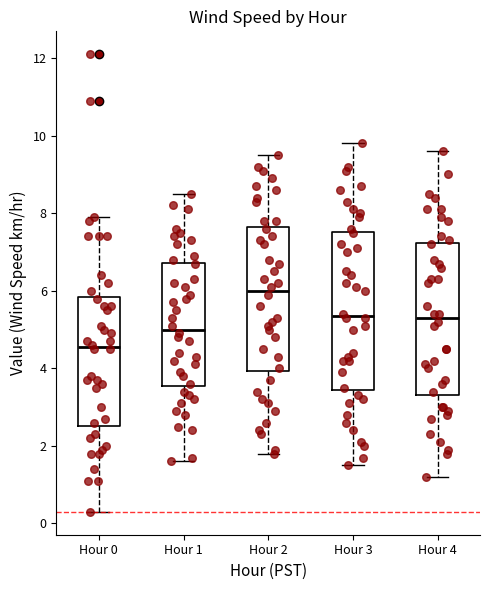

Which box has the highest median line?

Hour 2